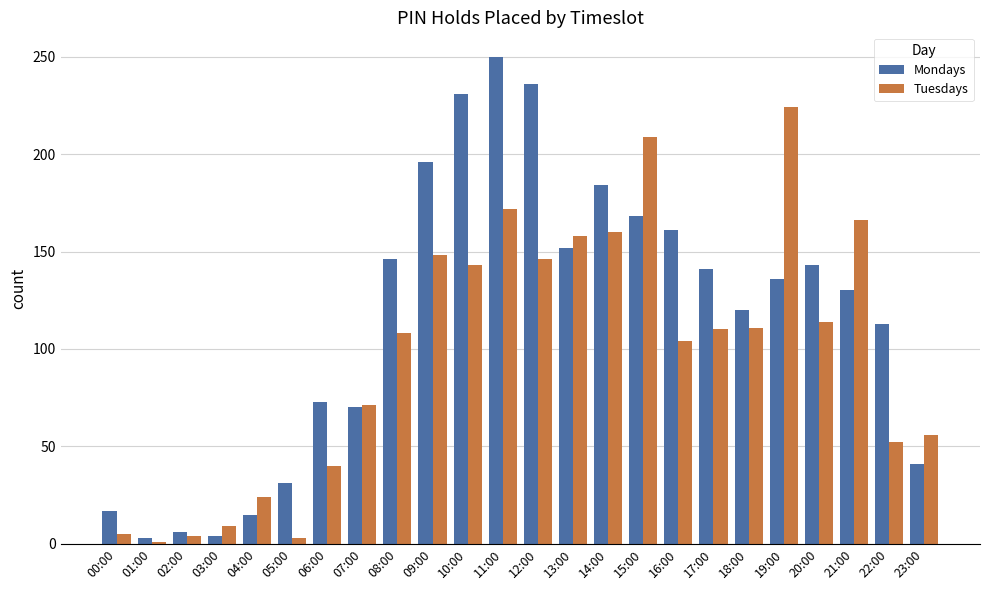

Is the value of Mondays at 14:00 greater than the value of Tuesdays at 10:00?

Yes